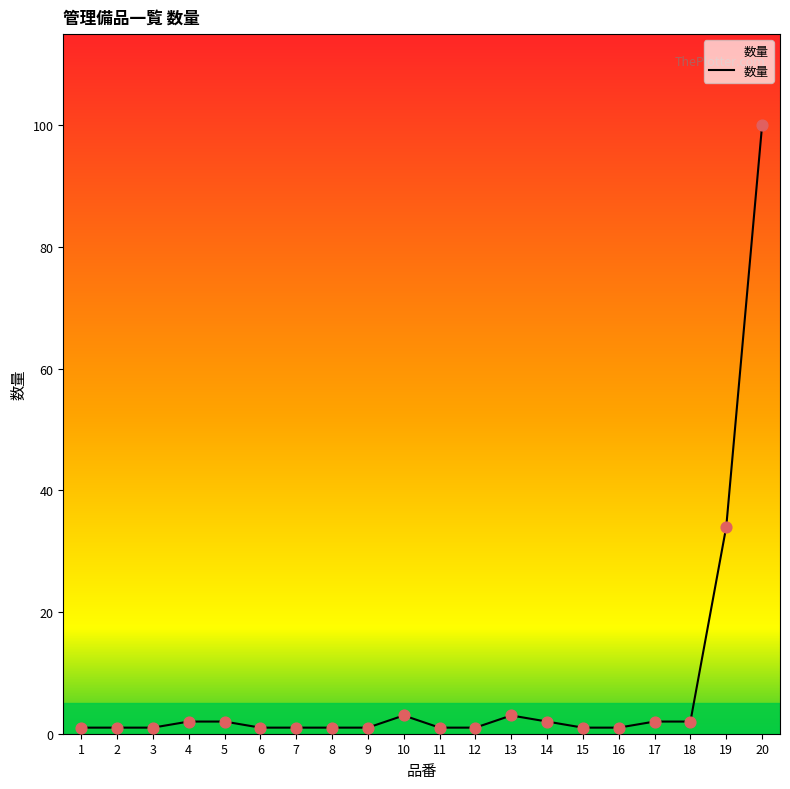

What is the change in value from 10 to 19?

+31